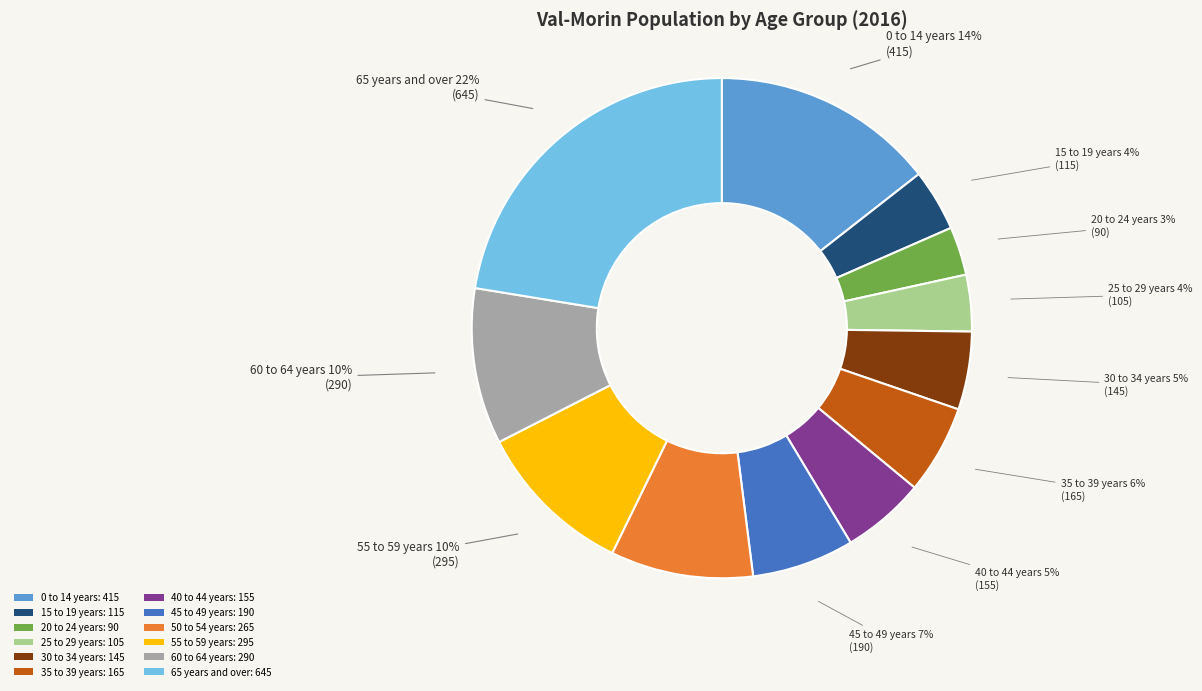

To the nearest percent, what percentage of the pie is 15 to 19 years?

4%